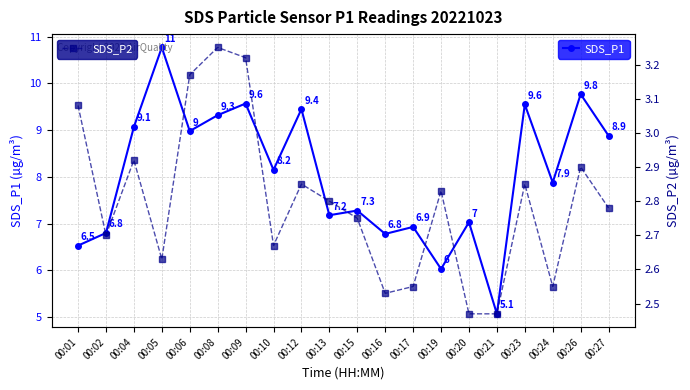

What are all the series names shown in the legend?

SDS_P1, SDS_P2